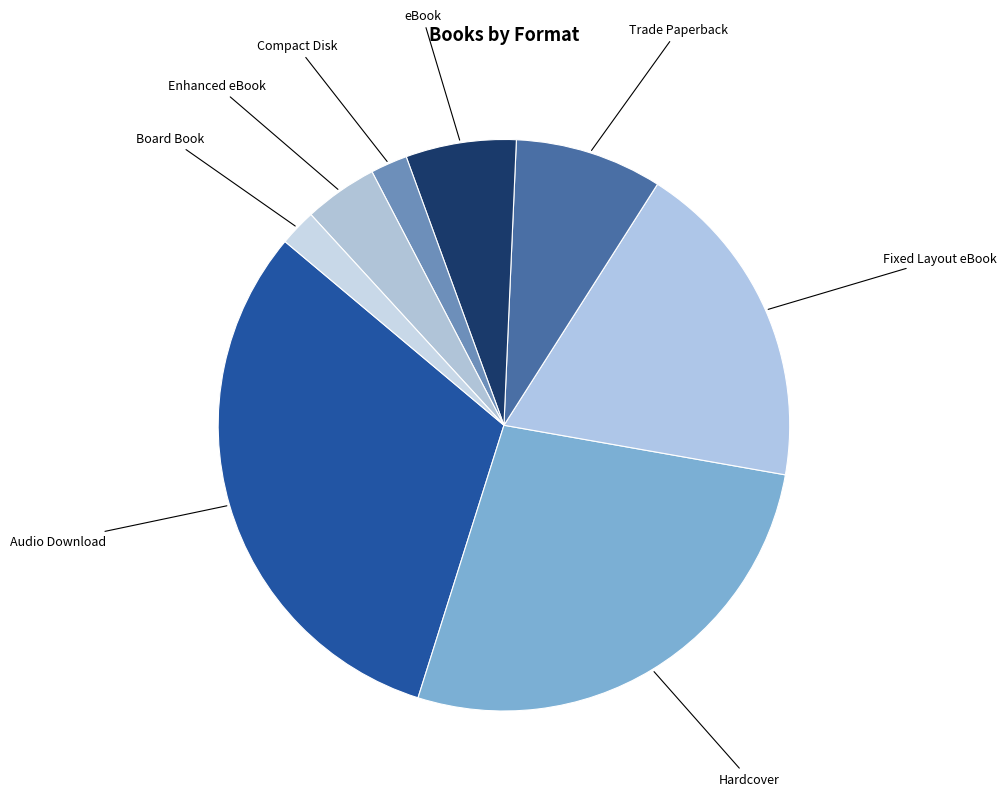

Is the sum of Enhanced eBook and Audio Download greater than half?

No